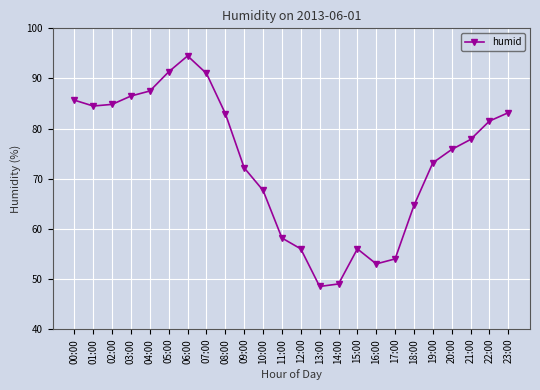

What is the difference between the maximum and minimum values?

46.0